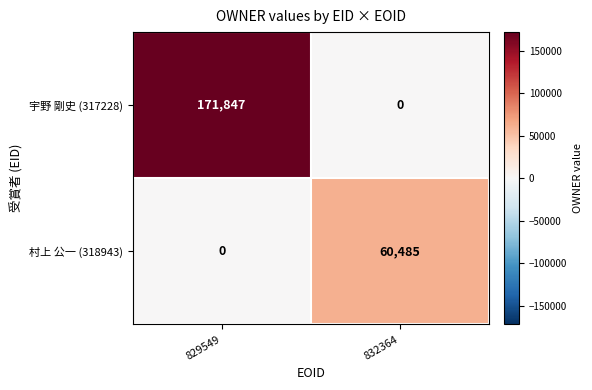

True or false: 宇野 剛史 (317228) has a value of 171847 at 829549.

True